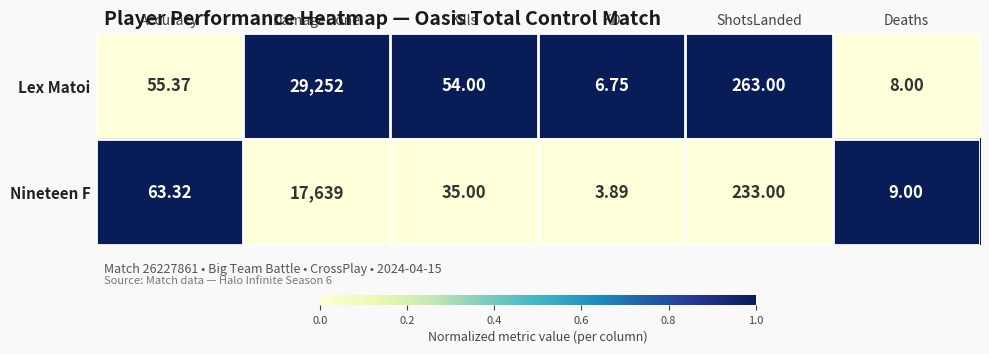

At which label does Nineteen F reach its minimum?

KD